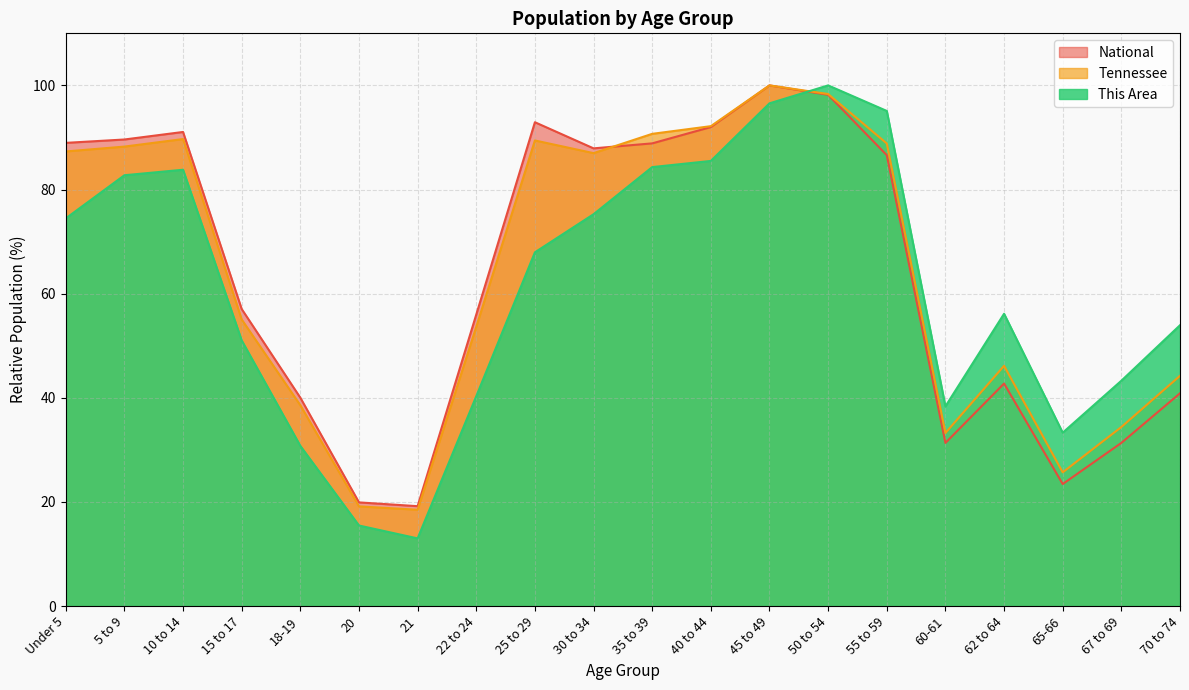

What is the difference between the second highest and second lowest values in the Tennessee series?

79.2